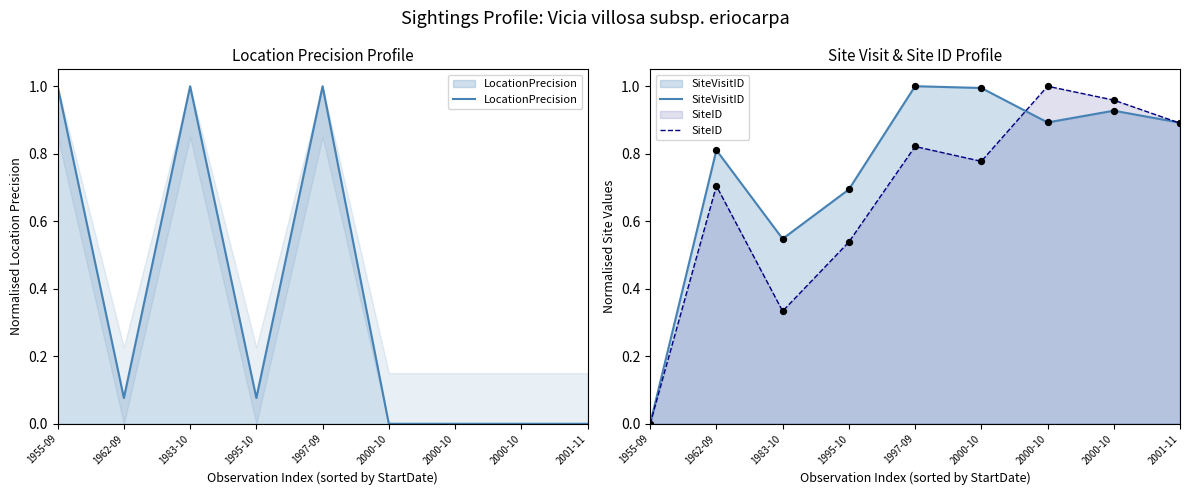

What are all the series names shown in the legend?

LocationPrecision, SiteVisitID, SiteID